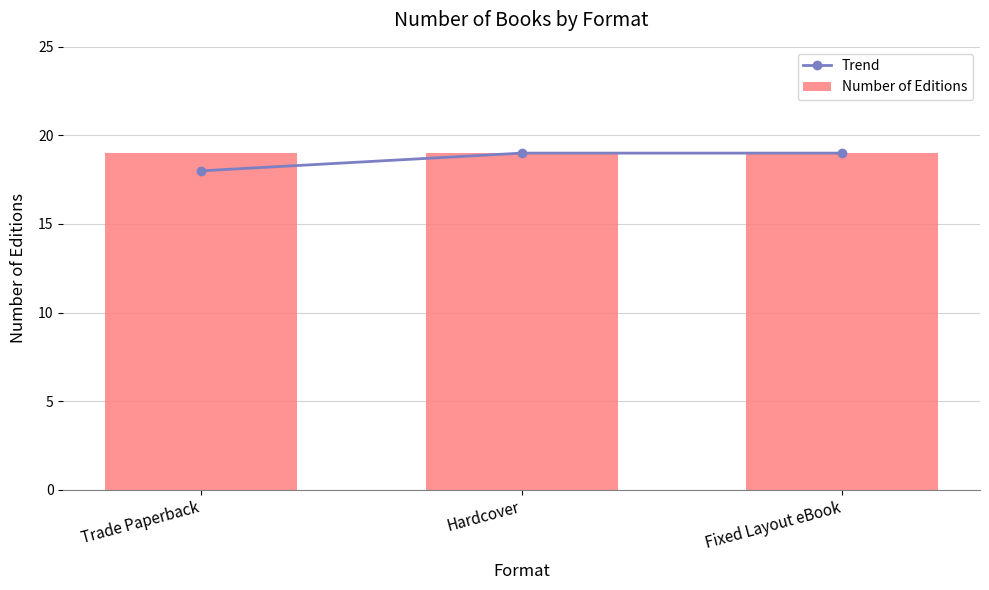

What is the label of the 2nd bar from the right?

Hardcover